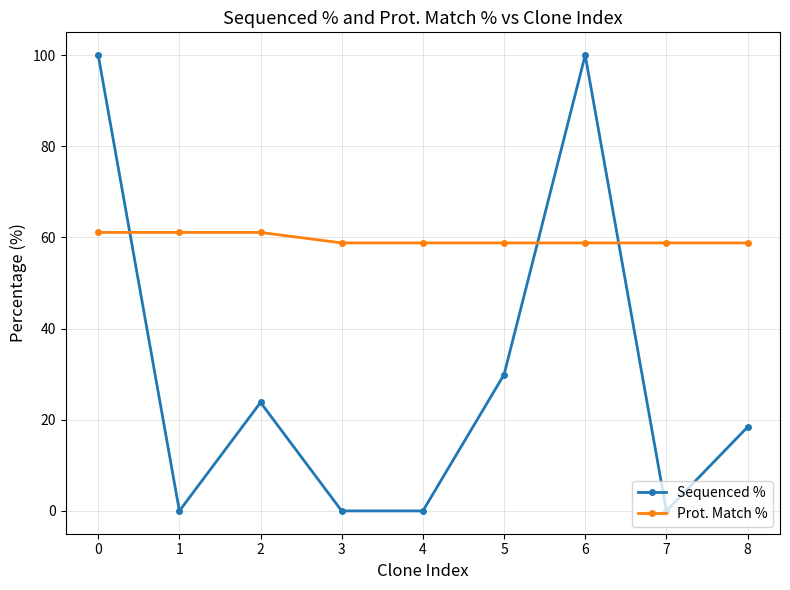

How many series are shown in this chart?

2